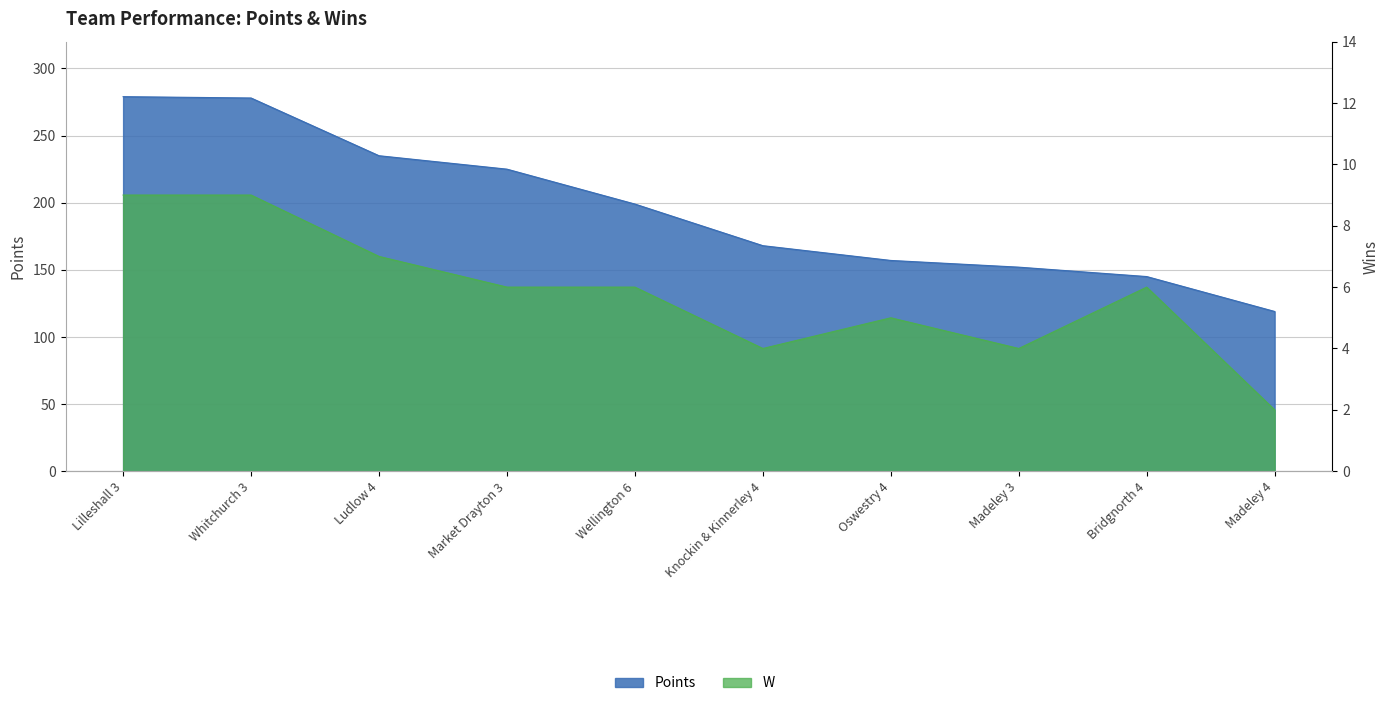

Which category has the highest value in the Points series?

Lilleshall 3